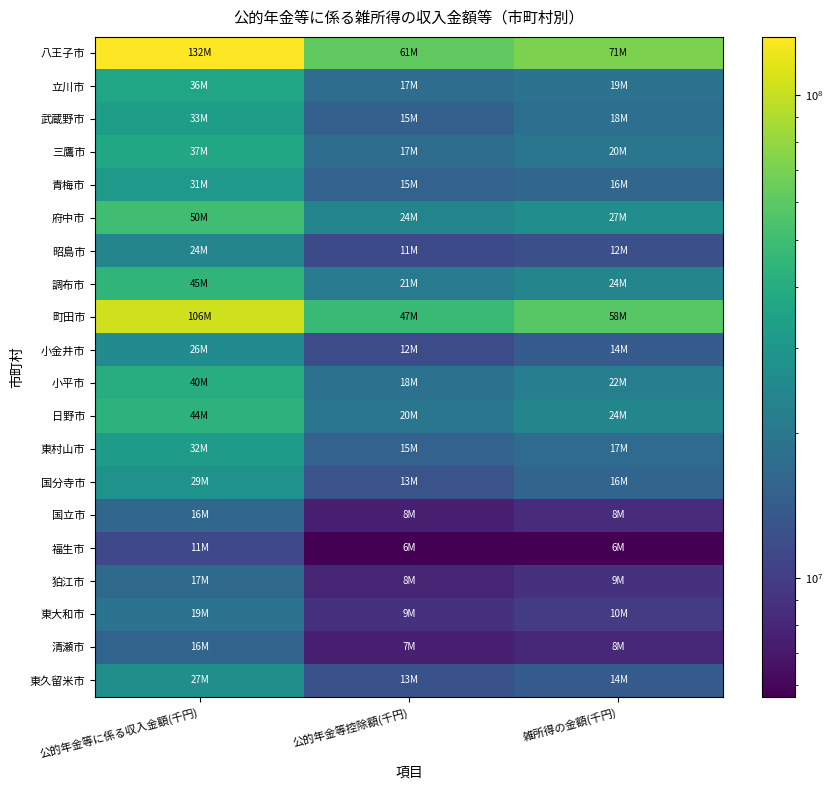

Which series changed the most between 公的年金等に係る収入金額(千円) and 雑所得の金額(千円)?

八王子市